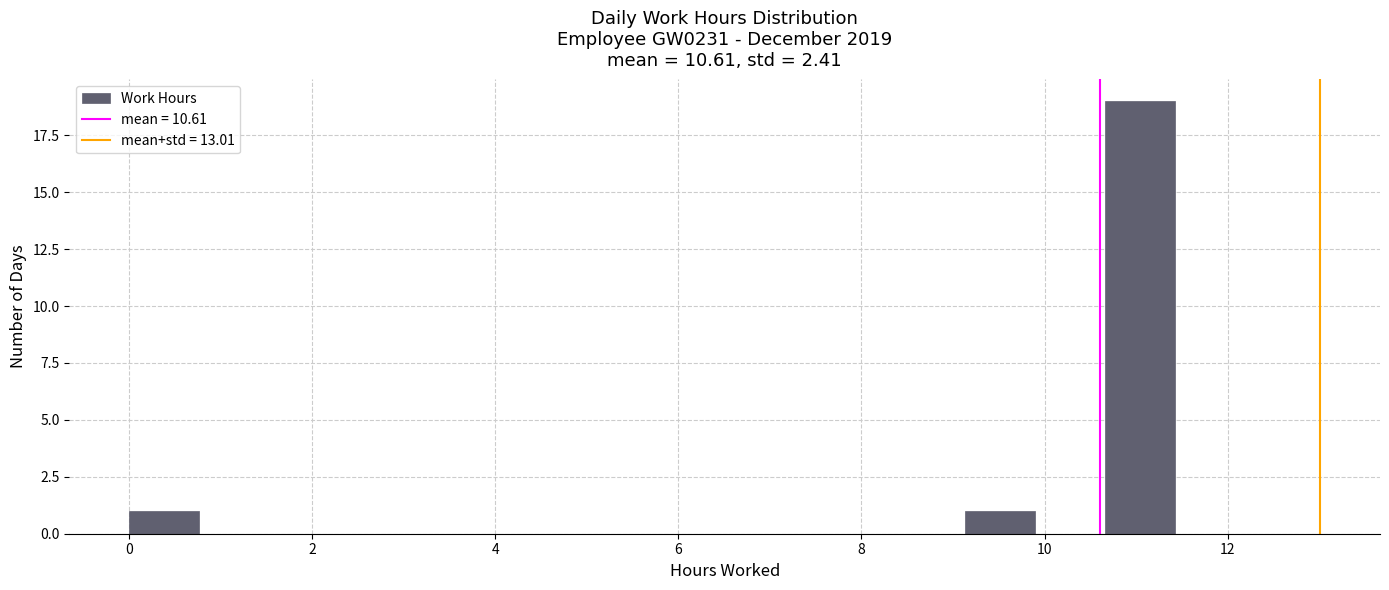

Around what value on the x-axis is the tallest bar? Give the approximate position of its centre, as read against the axis.

11.0